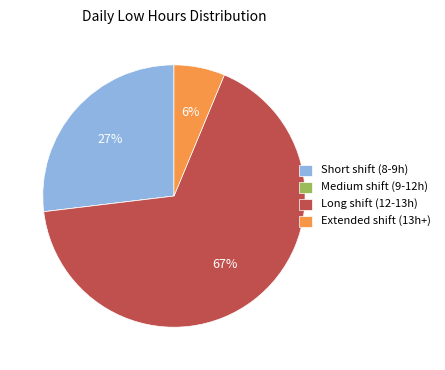

Which slice is the largest?

Long shift (12-13h)